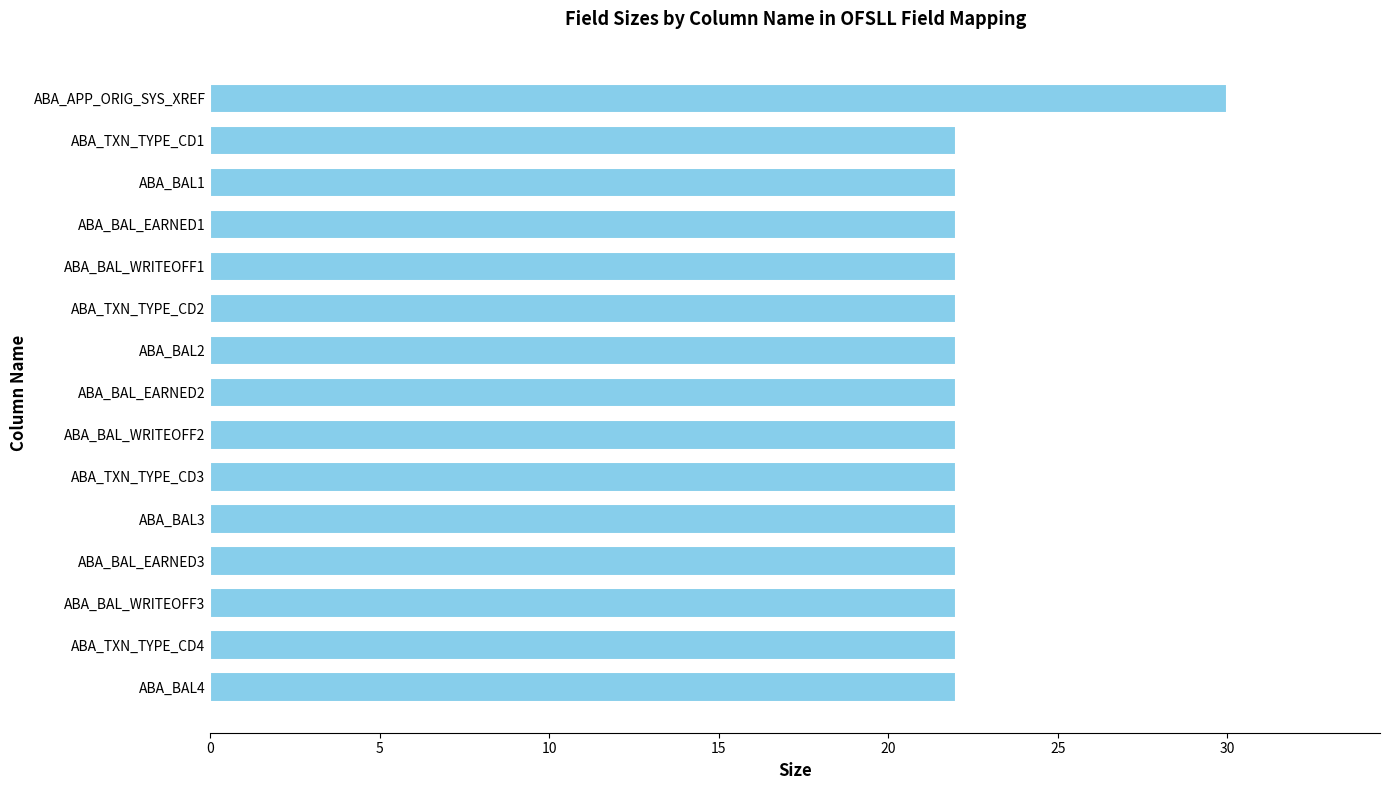

True or false: the data shows 22 at ABA_BAL_WRITEOFF3.

True